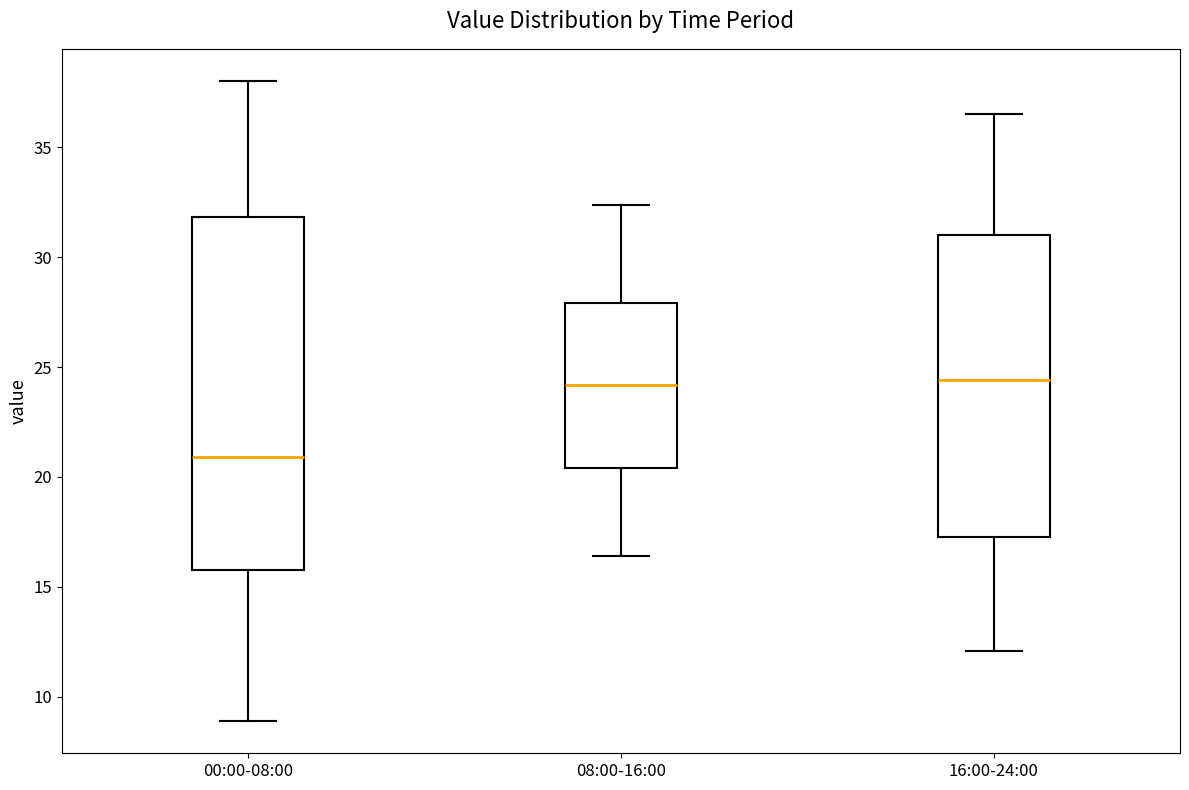

Reading left to right, read every box against the y-axis: the position of its median line, the range the box covers, and the ends of its whiskers. The values are not printed on the chart, so give them approximately, as read against the axis.

00:00-08:00: median 21.0, box 16.0 to 32.0, whiskers 9.0 to 38.0
08:00-16:00: median 24.0, box 20.5 to 28.0, whiskers 16.5 to 32.5
16:00-24:00: median 24.5, box 17.5 to 31.0, whiskers 12.0 to 36.5